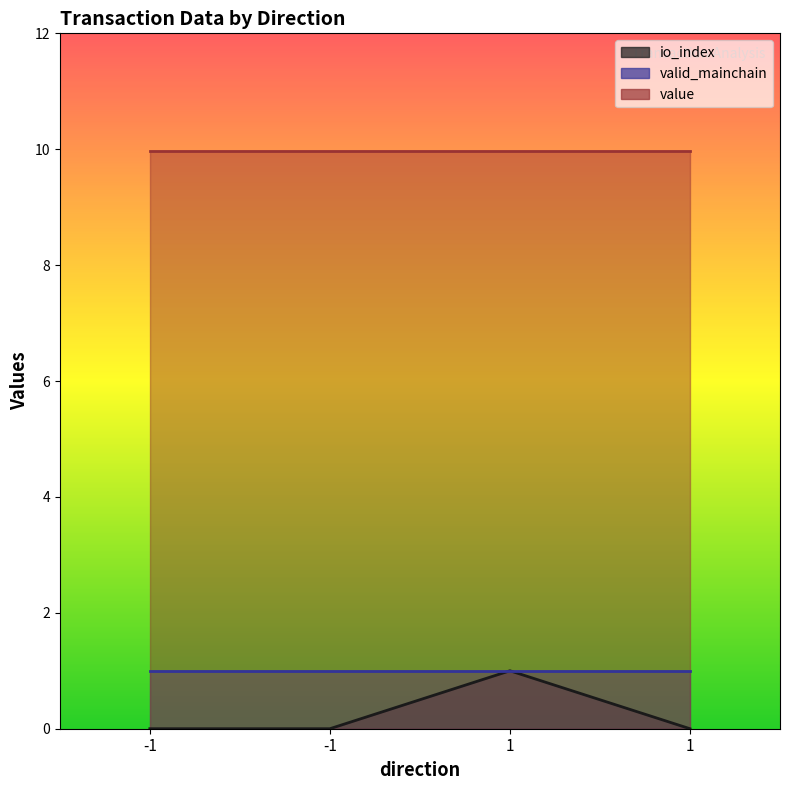

True or false: io_index and value intersect in this chart.

False